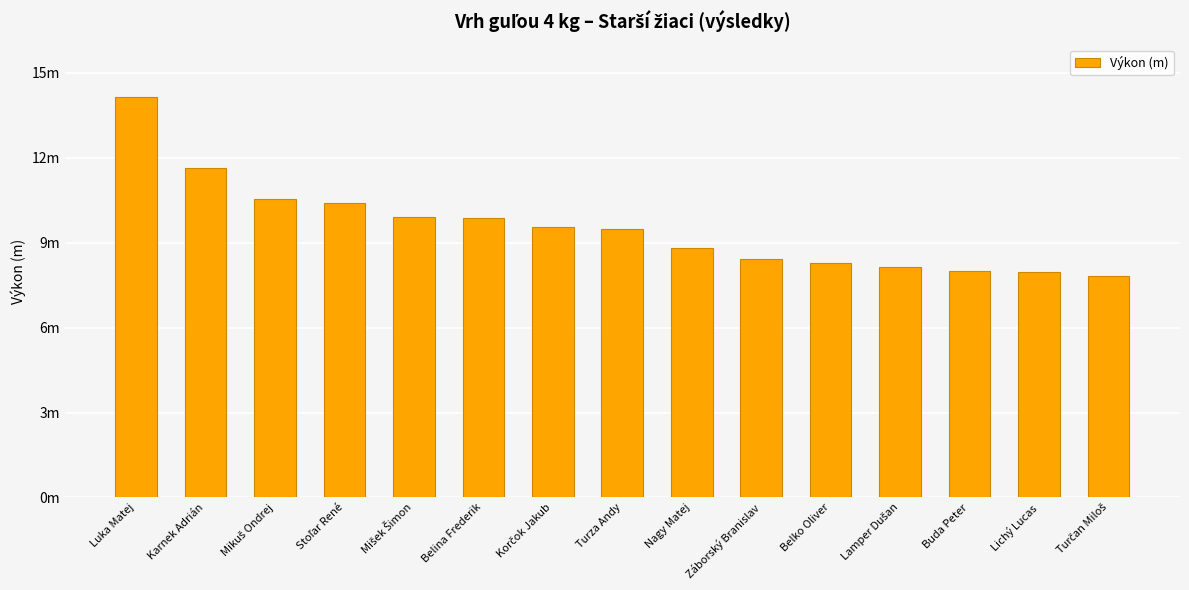

Between Nagy Matej and Lamper Dušan, which is larger?

Nagy Matej